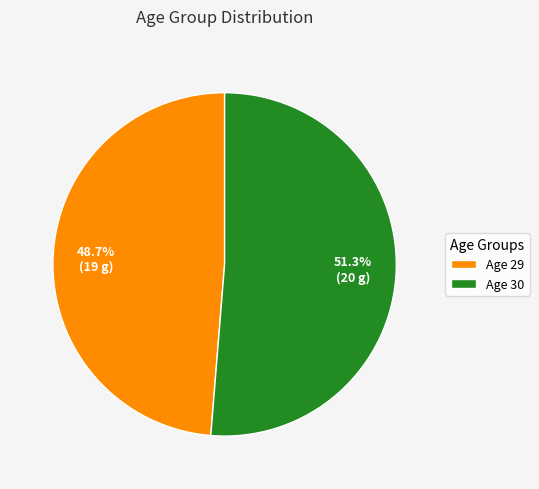

How much of the chart is everything except Age 29?

51.3%